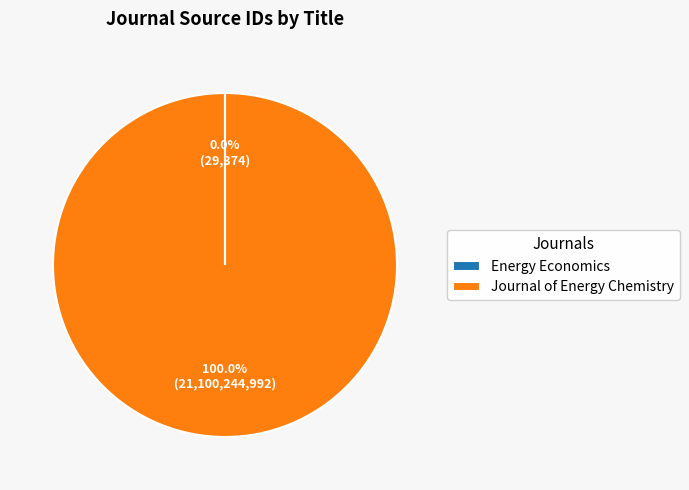

Is there any slice that represents more than half of the pie?

Yes